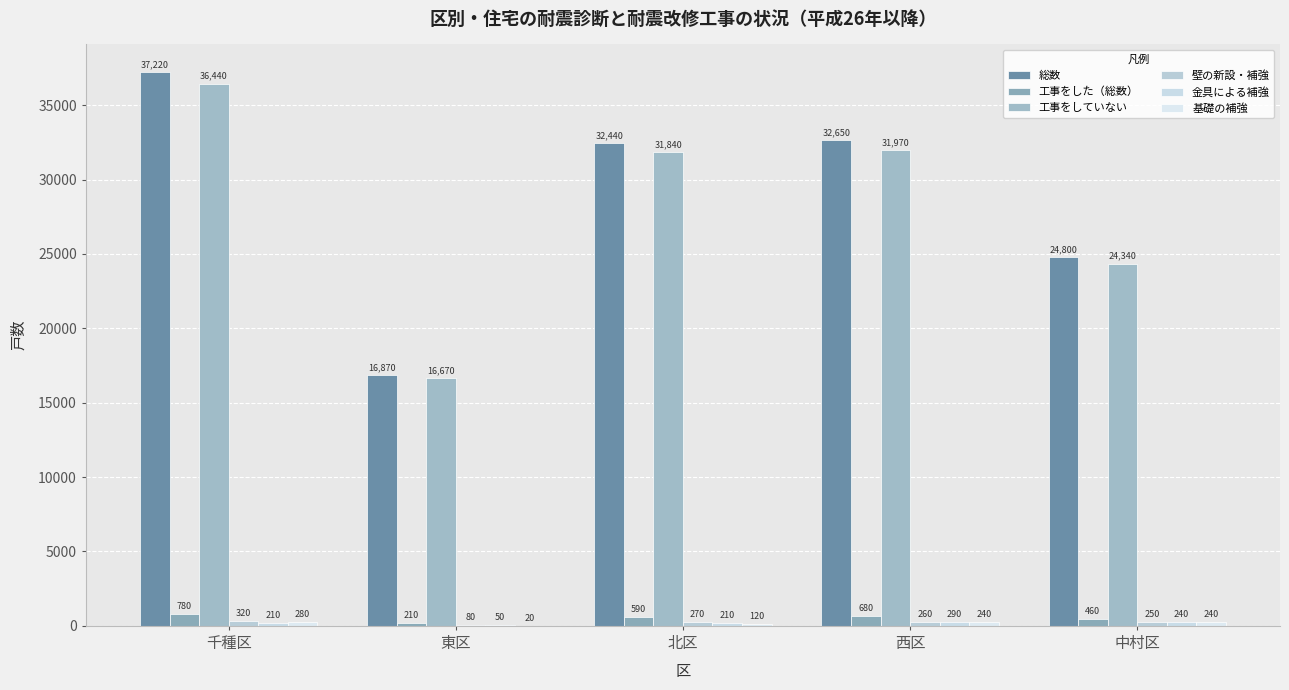

What is the average value of the 工事をした（総数） series?

544